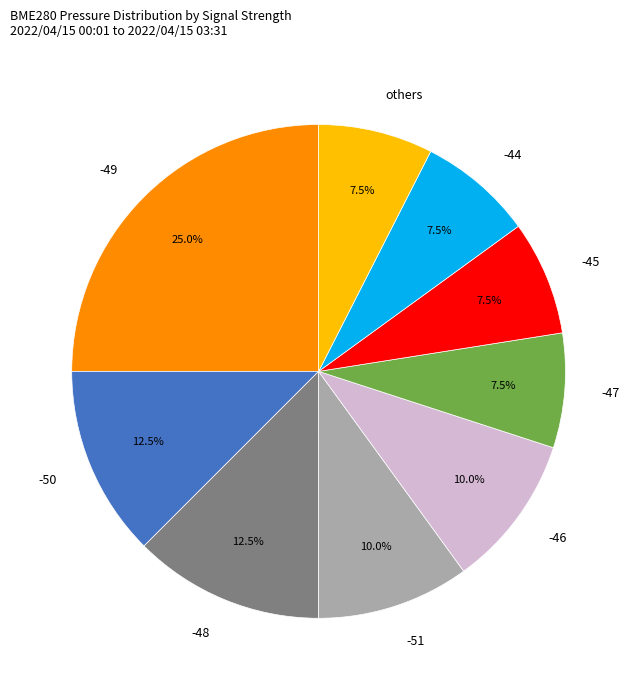

Which has a higher value, -46 or -47?

-46